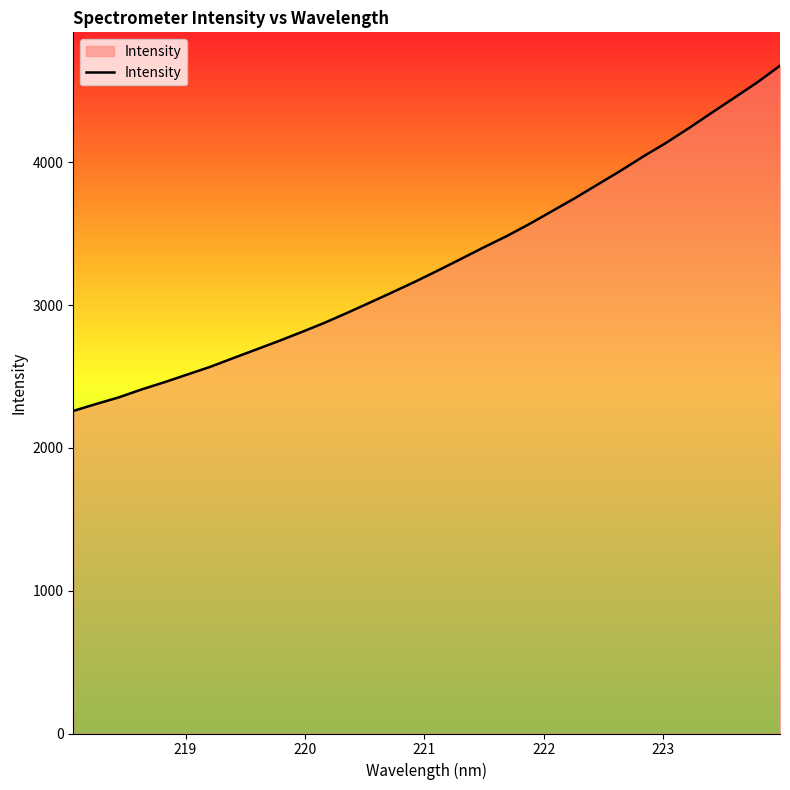

Reading left to right, transcribe all the data shown in this chart.

2258.2	2307.0	2353.6	2409.1	2459.8	2513.5	2567.2	2627.7	2687.6	2747.5	2810.2	2874.7	2944.7	3016.9	3090.1	3164.5	3242.8	3323.1	3404.0	3482.3	3567.3	3658.0	3748.6	3844.3	3939.8	4040.5	4135.4	4238.4	4345.8	4451.7	4558.4	4675.4